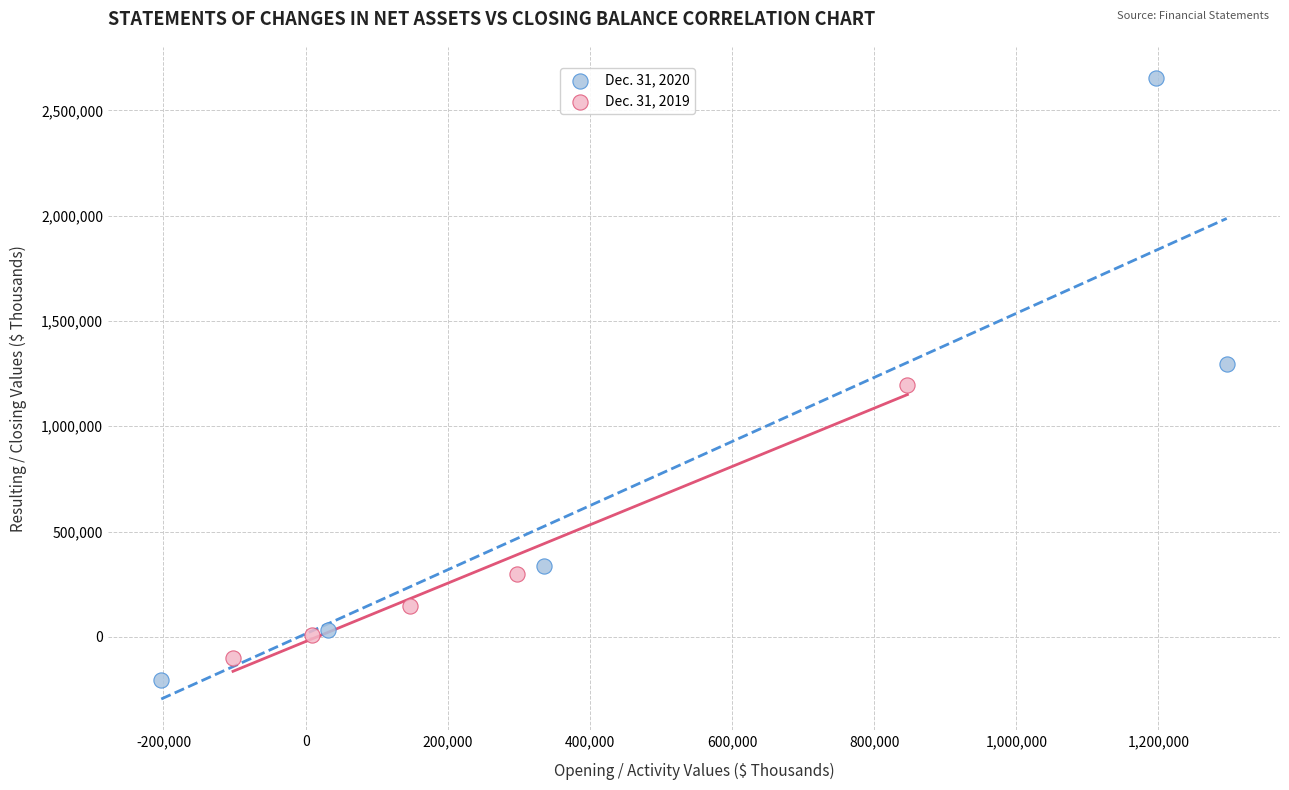

Which series has the largest Y range (max minus min)?

Dec. 31, 2020